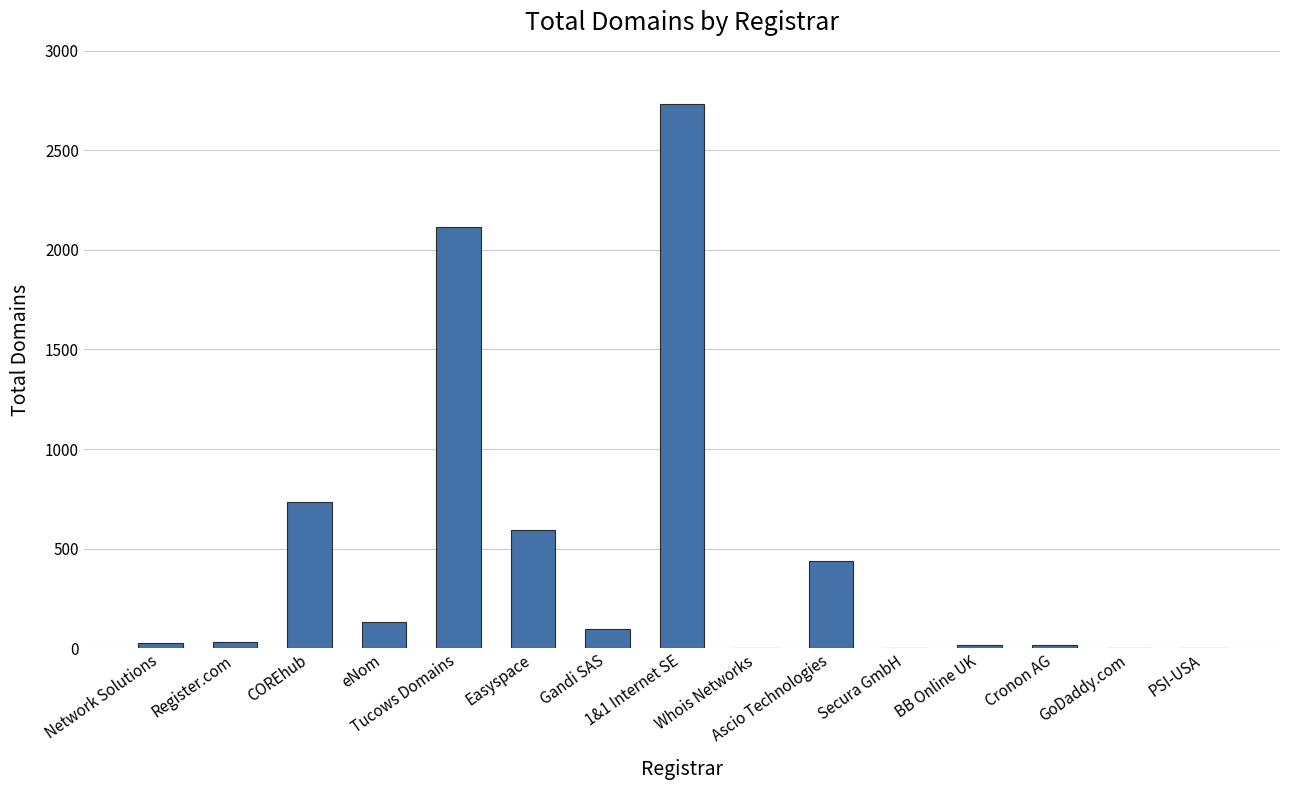

What is the average value?

462